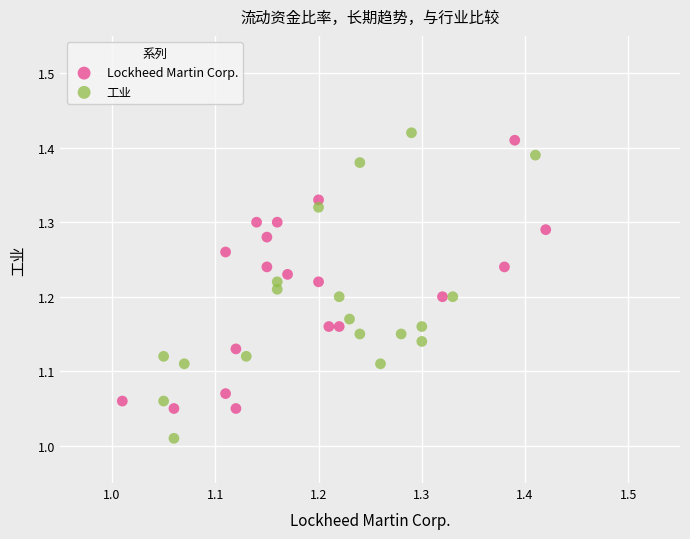

Which series reaches the minimum Y coordinate?

工业